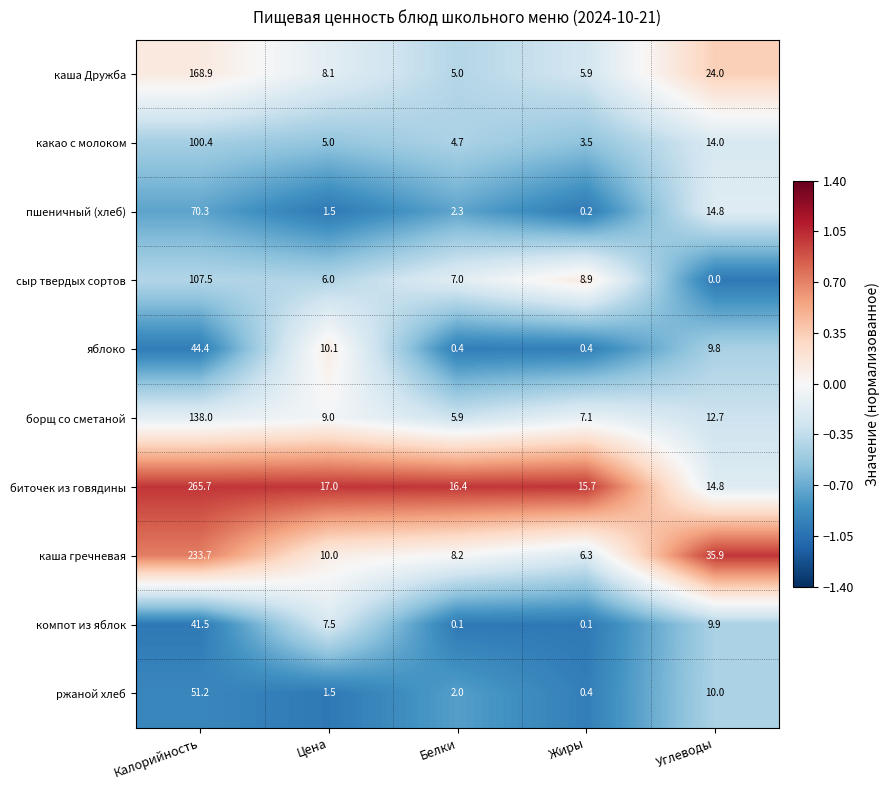

Is it true that каша гречневая equals 5.5 at Белки?

False